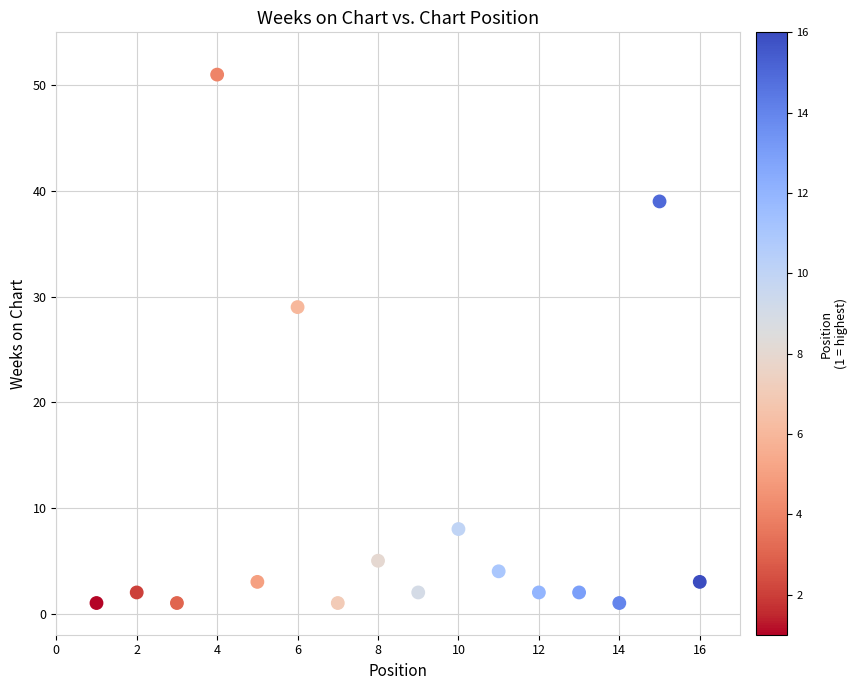

What Y value in the scatter plot is closest to 26?

29